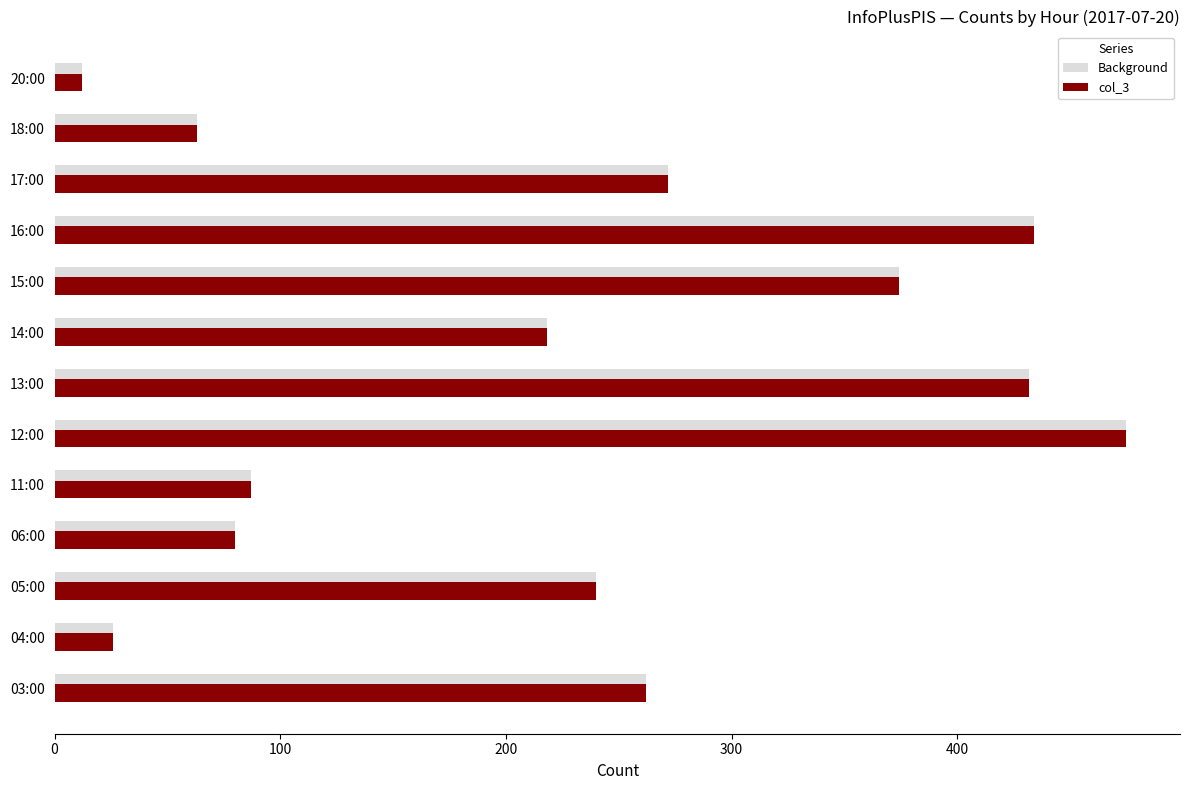

True or false: Background has a value of 12 at 20:00.

True